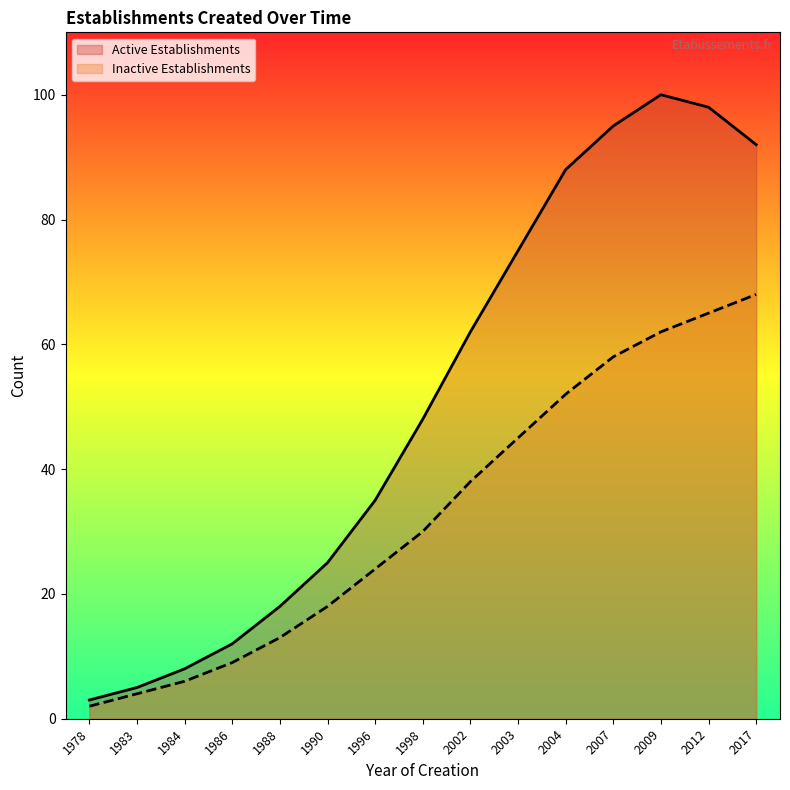

Between 1984 and 2007, which series saw the biggest shift?

Active Establishments